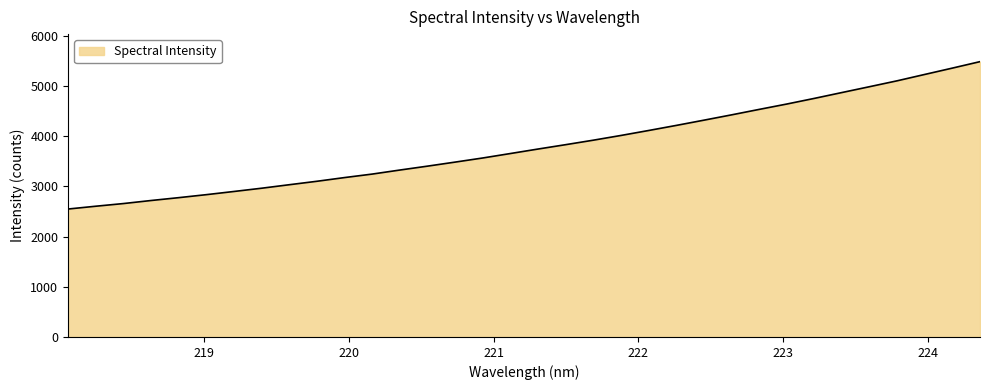

What is the difference between the maximum and minimum values?

2934.6